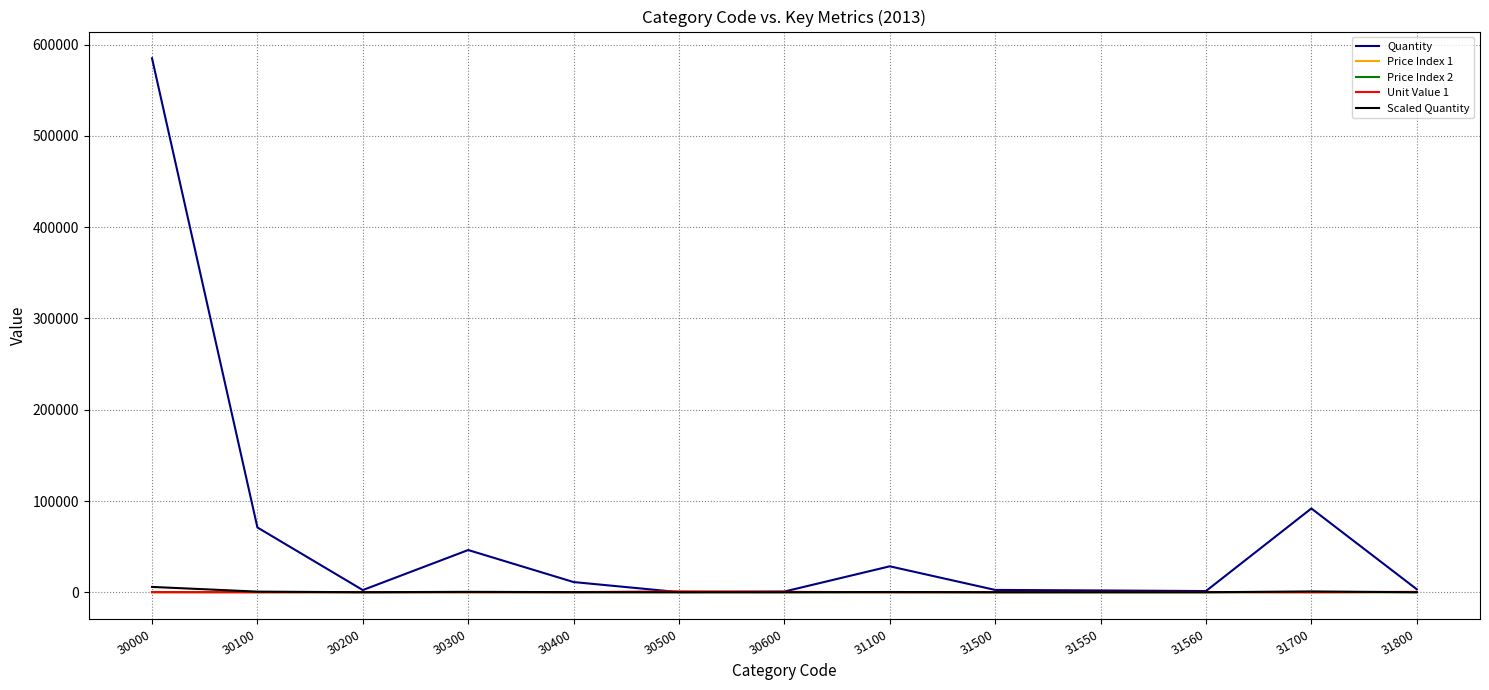

The value of Price Index 1 at 31560 is 138.0. True or false?

True